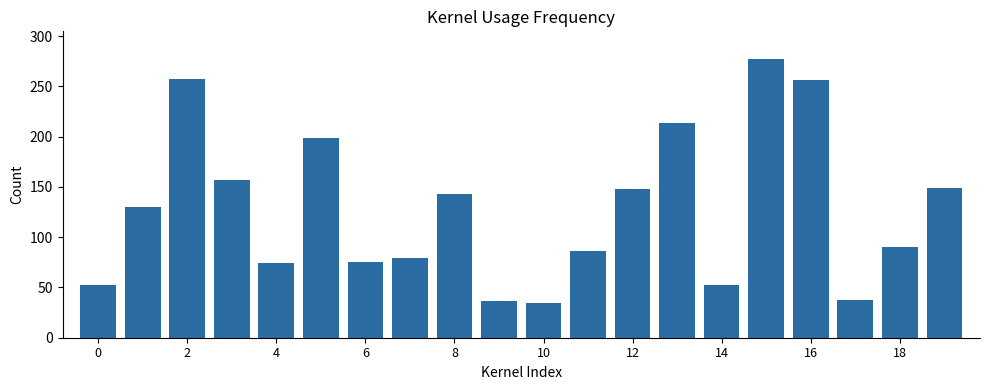

What is the greatest value displayed?

277